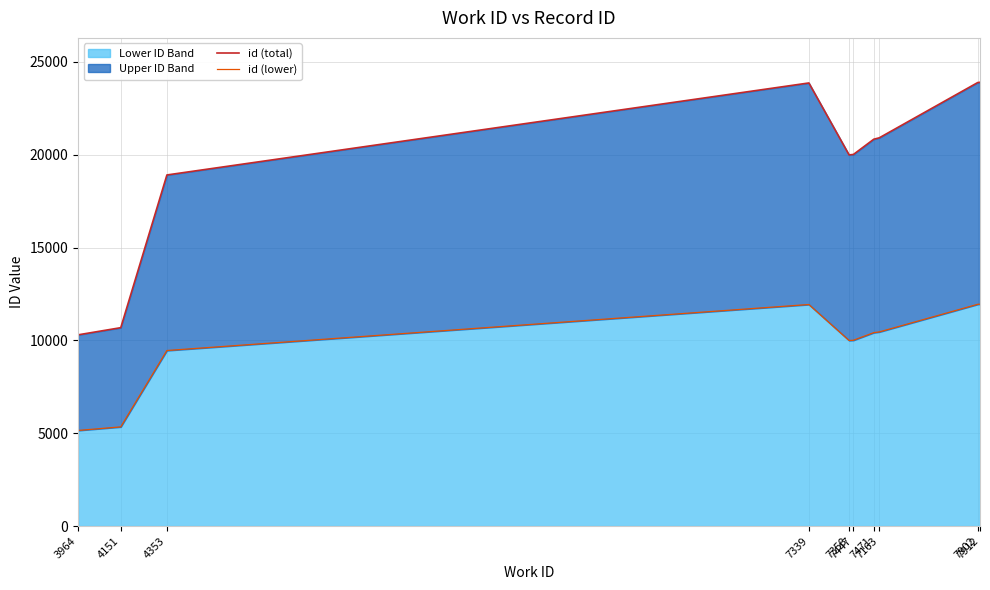

True or false: id (total) and id (lower) intersect in this chart.

False